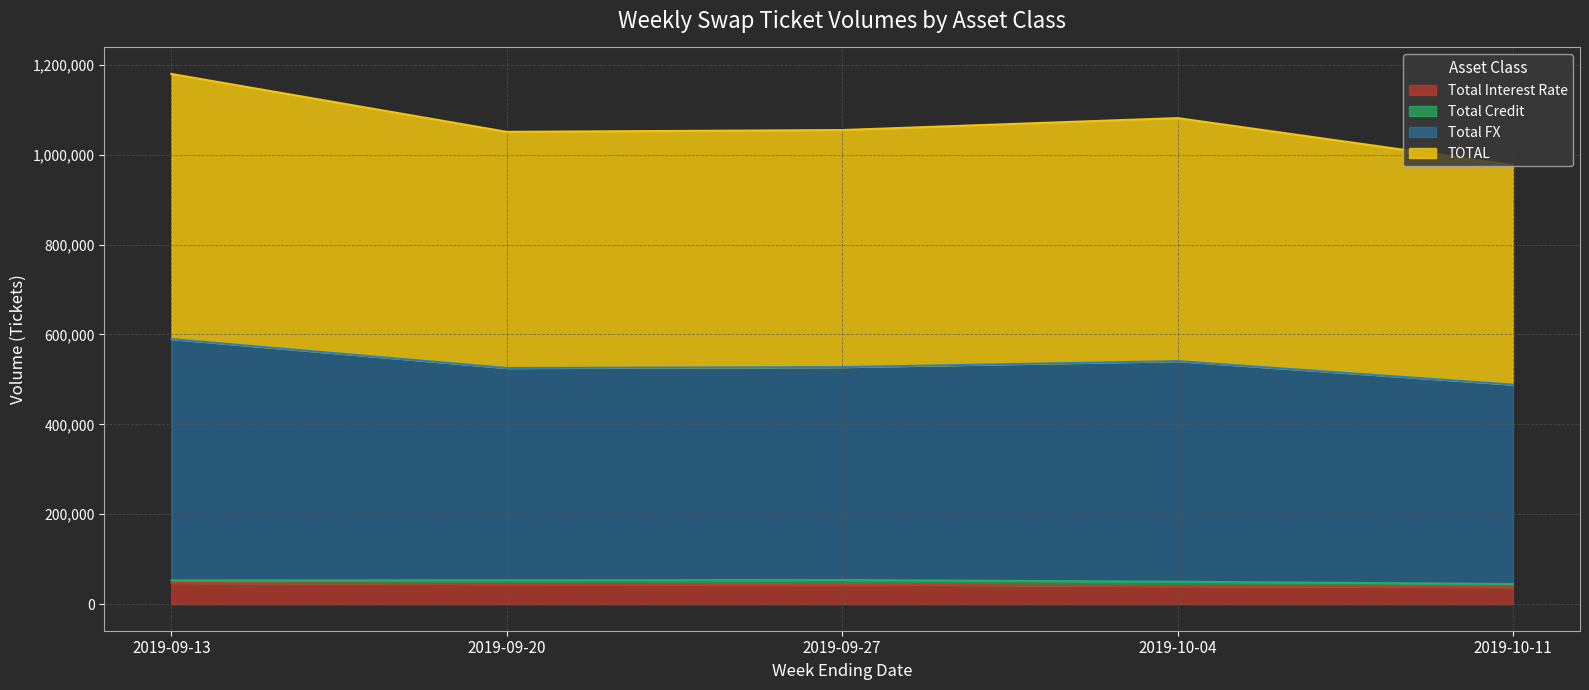

What is the maximum value for Total Interest Rate?

47088